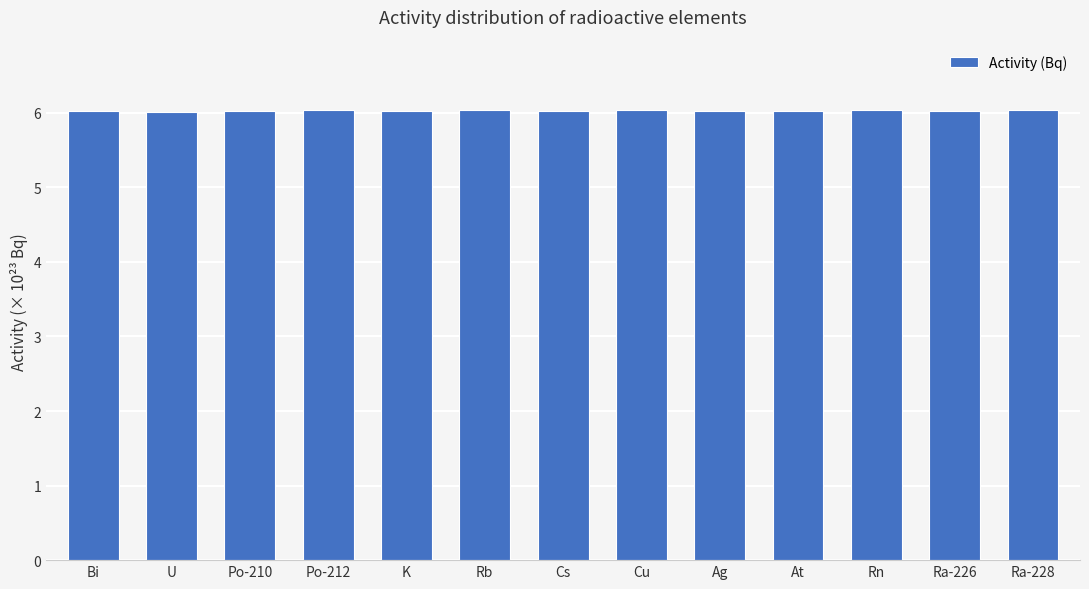

True or false: the data shows 9.1 at Ag.

False